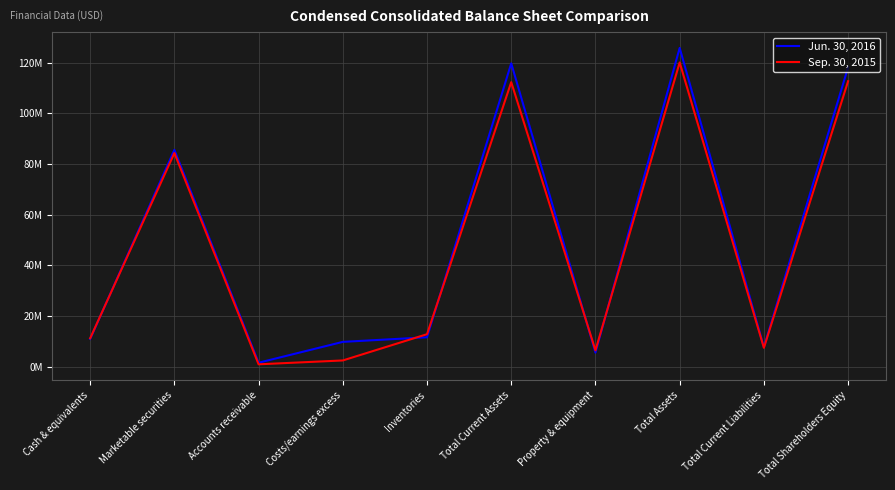

Is this an area chart (filled region under the line)?

No